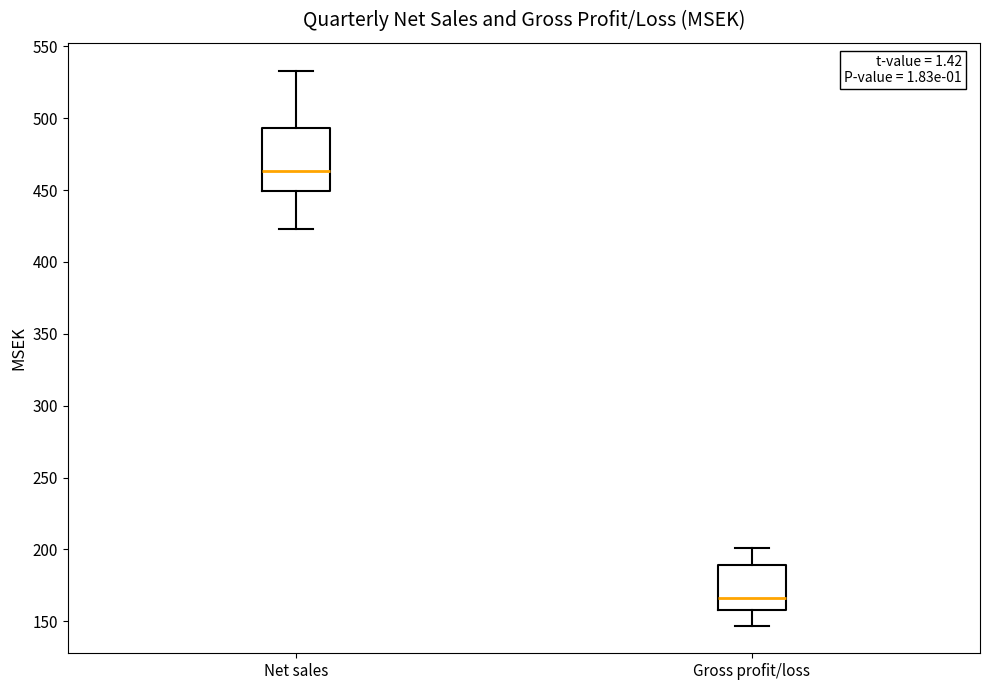

Where does the upper whisker of the box for Net sales end on the y-axis? The values are not printed on the chart, so give them approximately, as read against the axis.

535